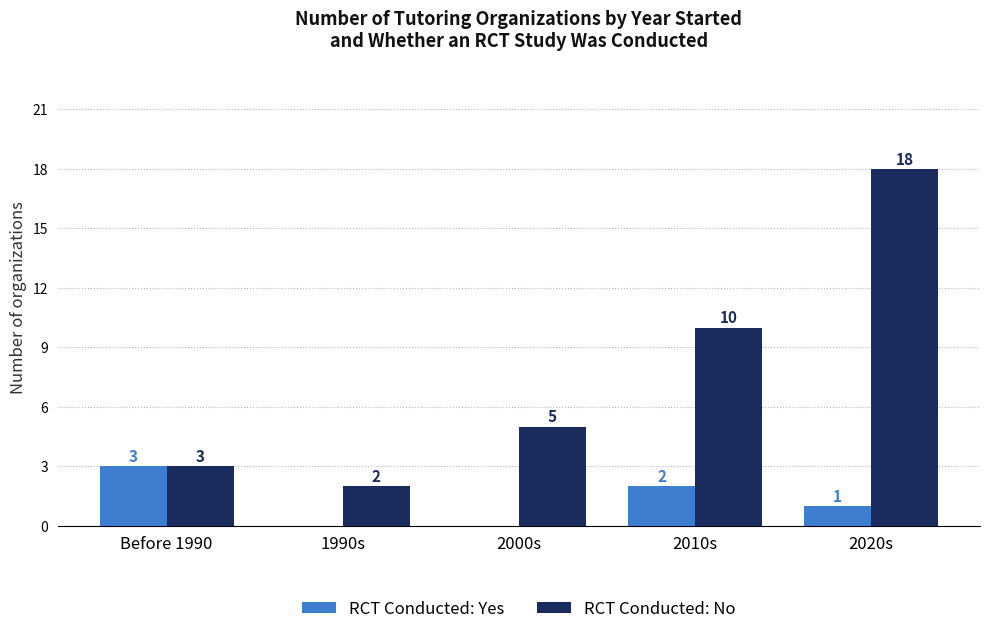

Which category has the highest value across all series?

2020s